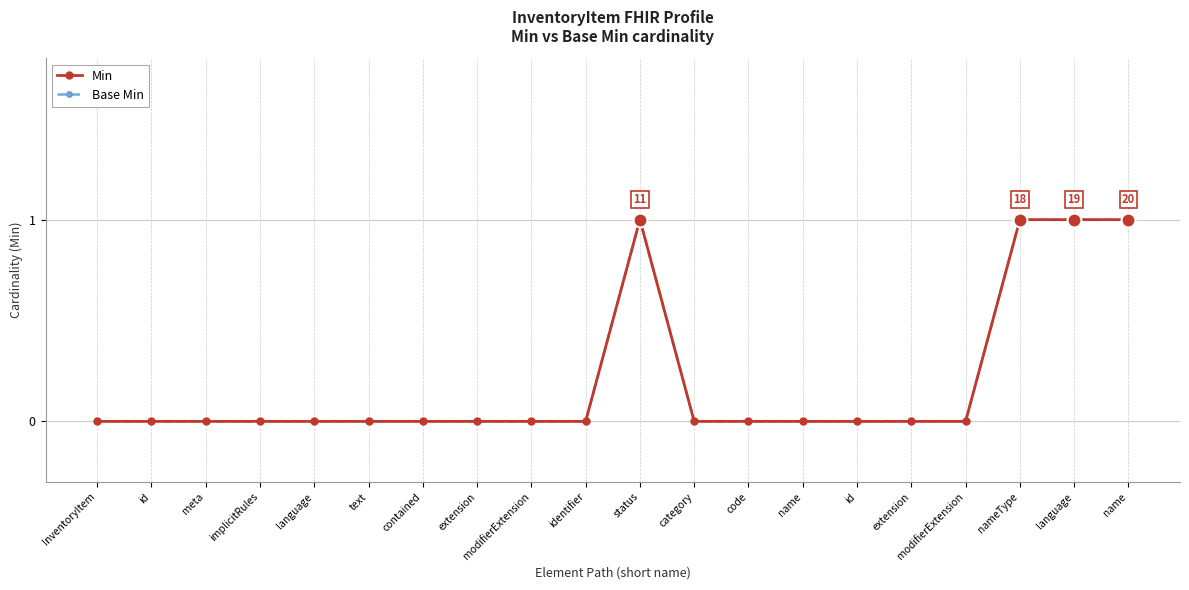

Rank the categories by Base Min value from lowest to highest.

InventoryItem, id, meta, implicitRules, language, text, contained, extension, modifierExtension, identifier, category, code, name, id, extension, modifierExtension, status, nameType, language, name